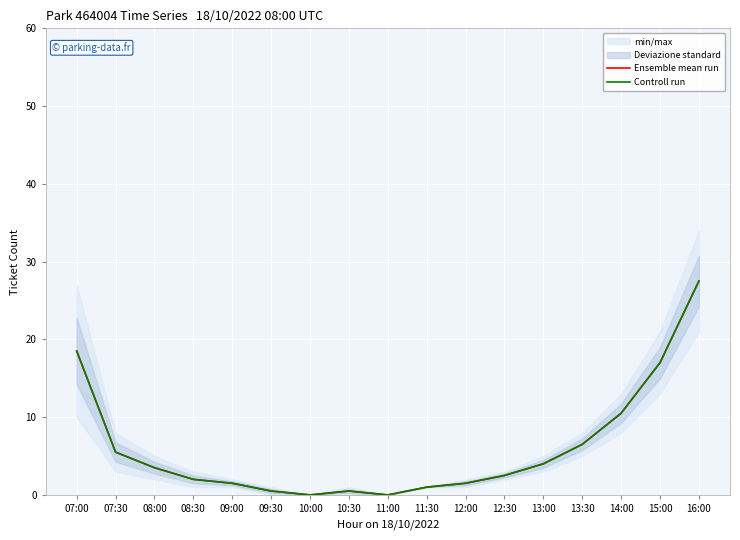

At which label is Controll run closest to 13?

14:00